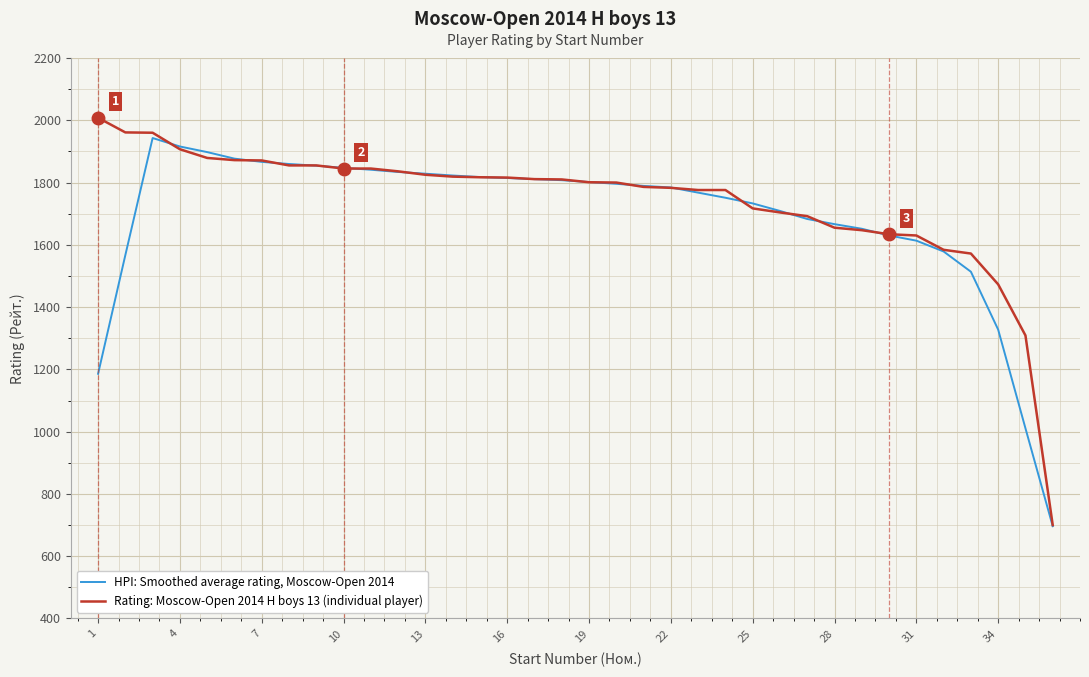

List the series in order of their peak value, highest first.

Rating: Moscow-Open 2014 H boys 13 (individual player), HPI: Smoothed average rating, Moscow-Open 2014